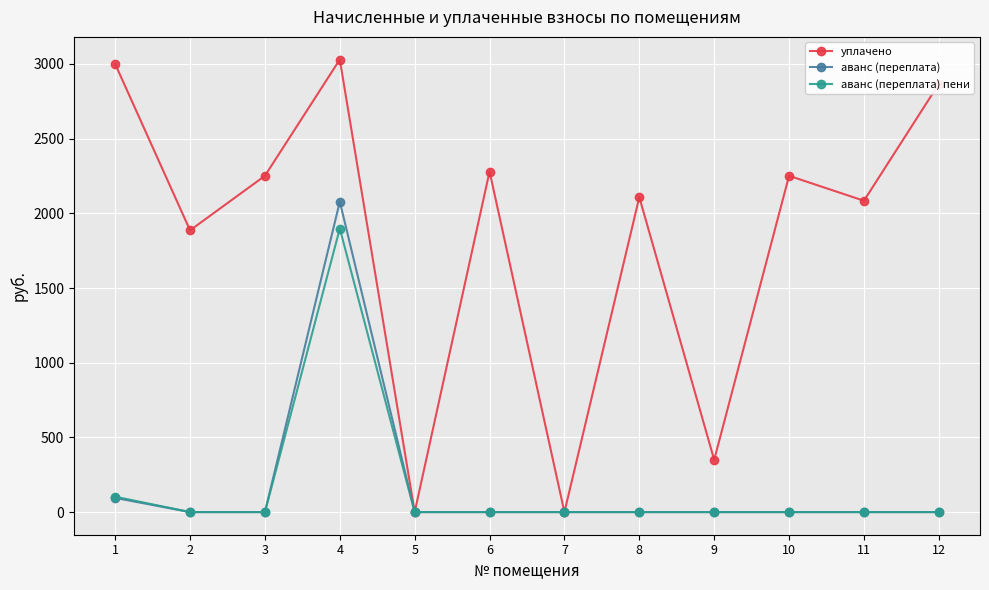

The аванс (переплата) series shows 1307.1 at 10. True or false?

False